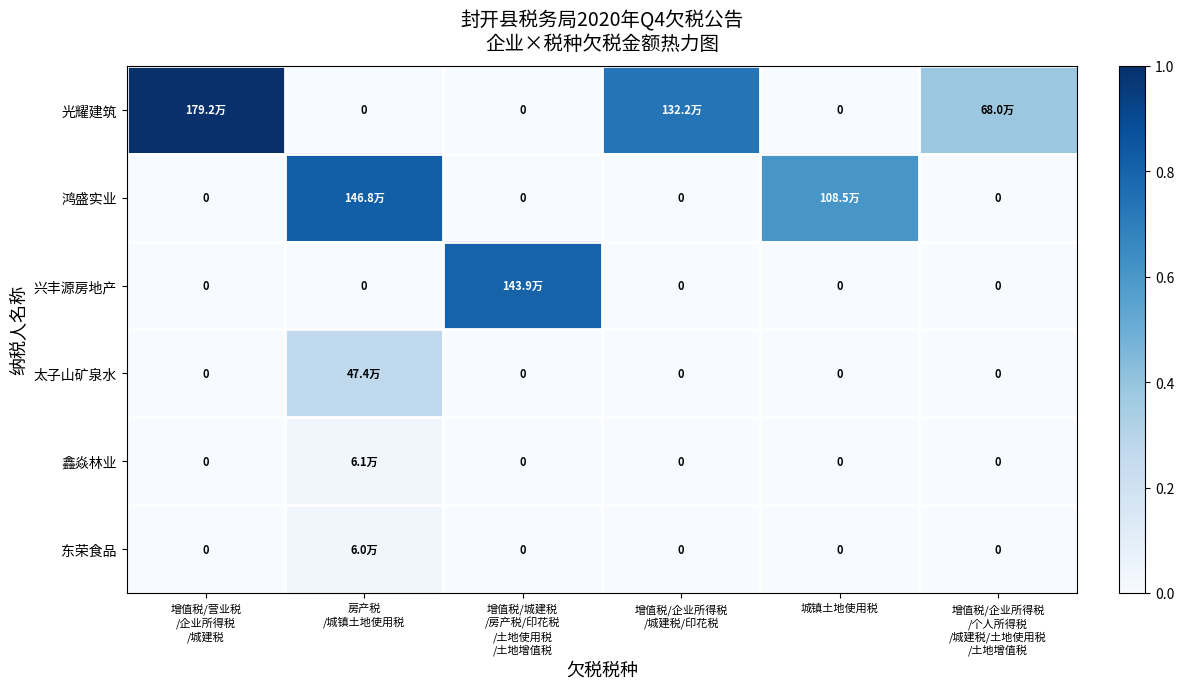

Is it true that 鑫焱林业 equals -0.0 at 增值税/企业所得税 /城建税/印花税?

False